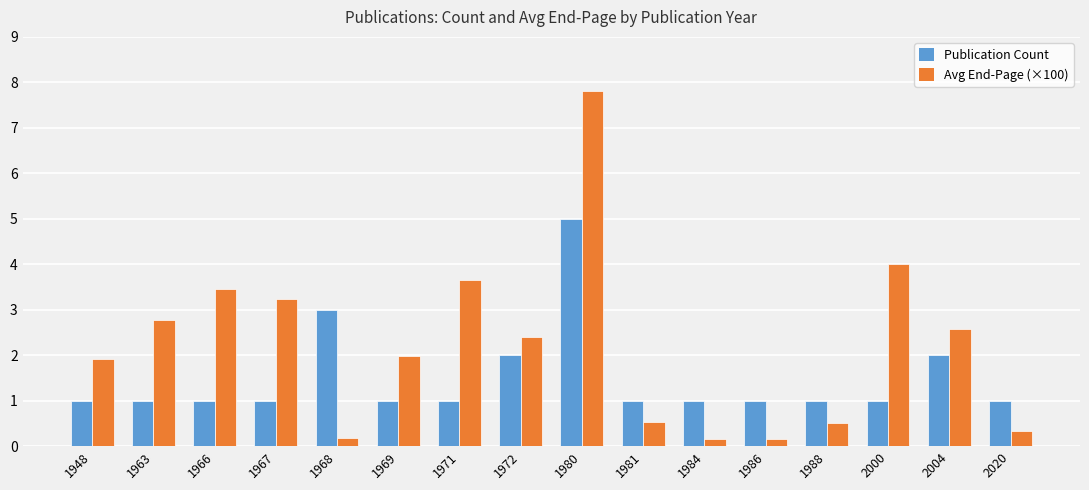

Does the chart contain any negative values?

No